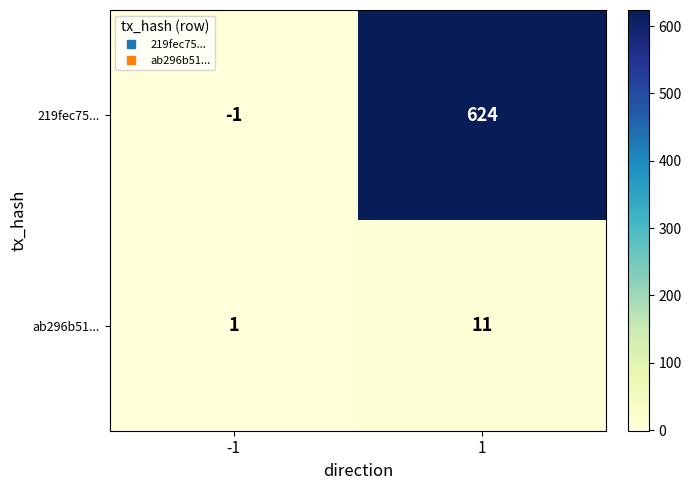

Which series has the largest total across all categories?

219fec75...